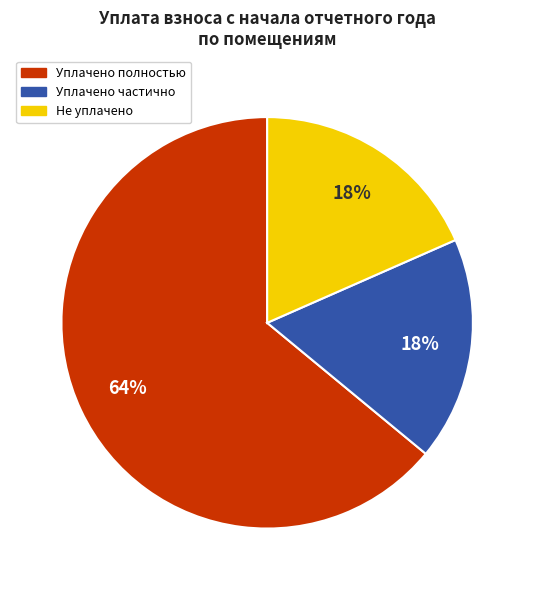

Is there a majority slice in this chart?

Yes